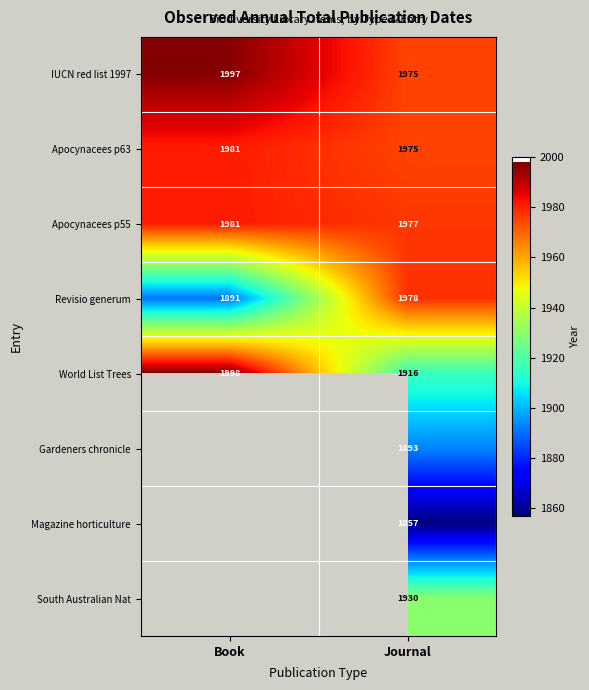

What is the spread (max minus min) of values at Journal?

121